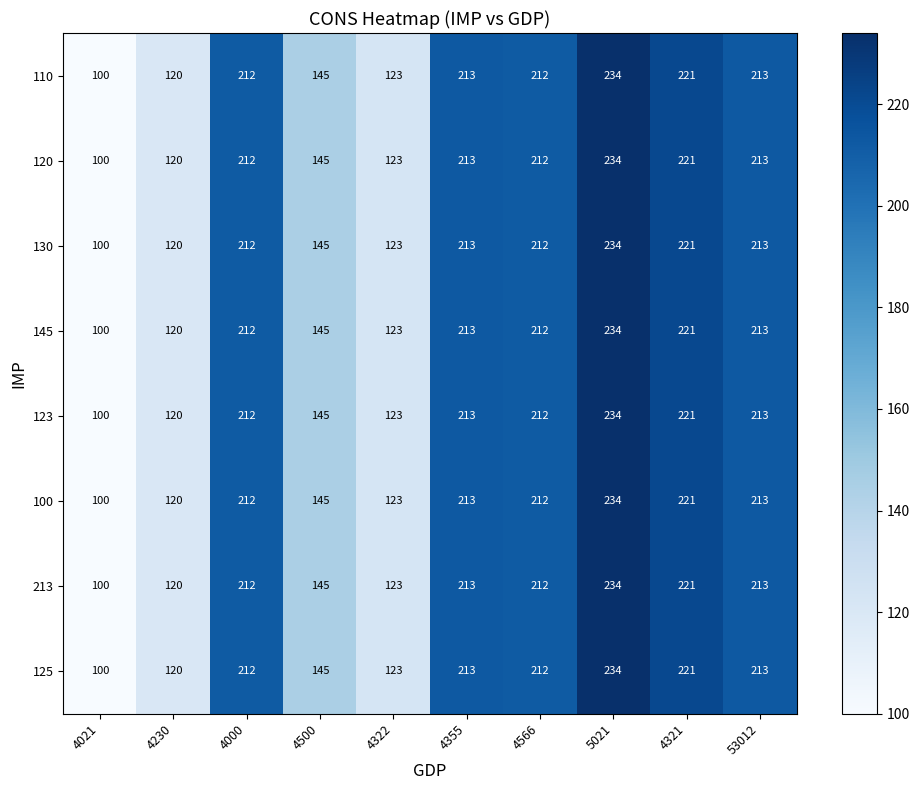

Count the number of data series in this chart.

8